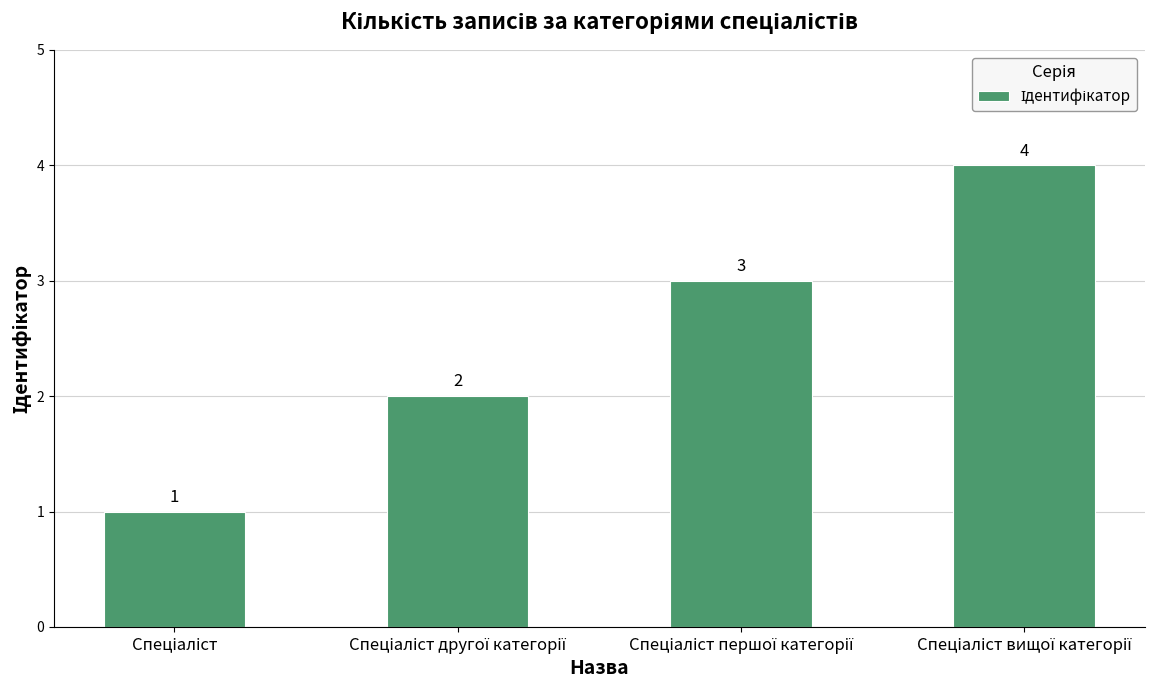

What is the smallest value displayed?

1